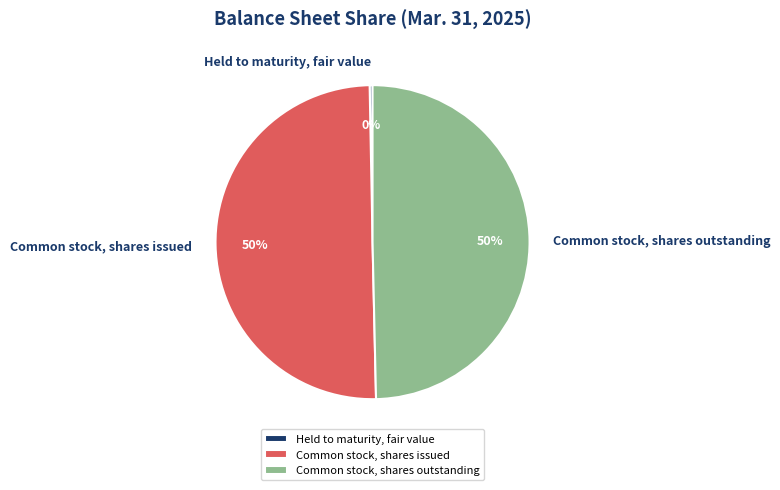

Between Held to maturity, fair value and Common stock, shares outstanding, which is larger?

Common stock, shares outstanding